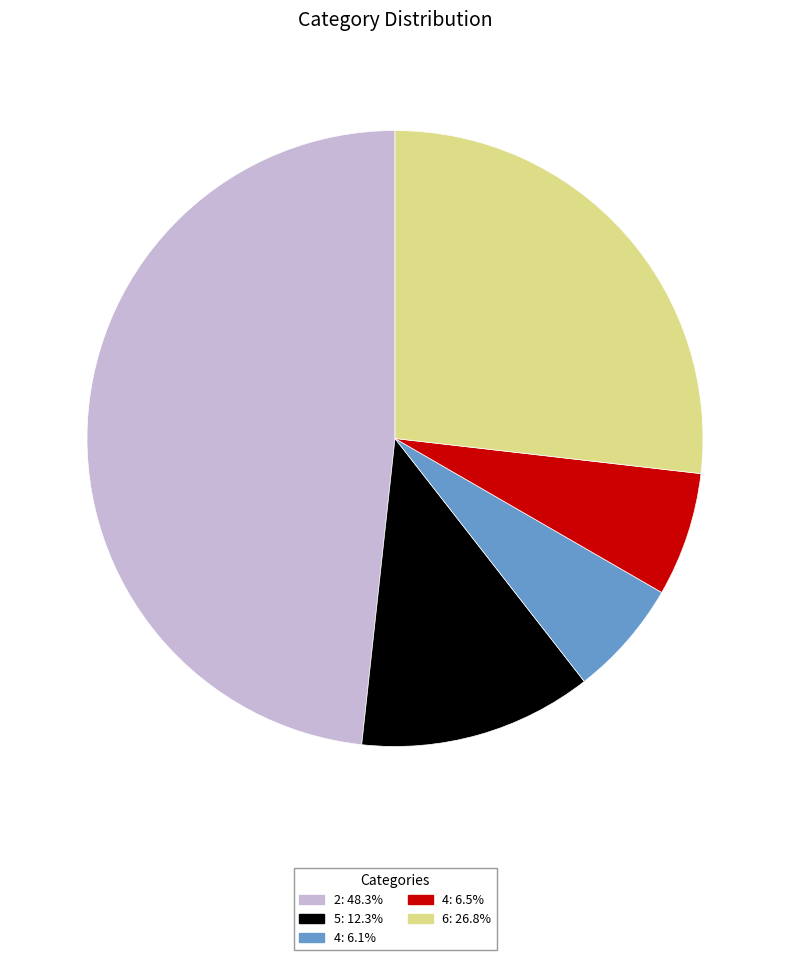

Is there any slice that represents more than half of the pie?

No